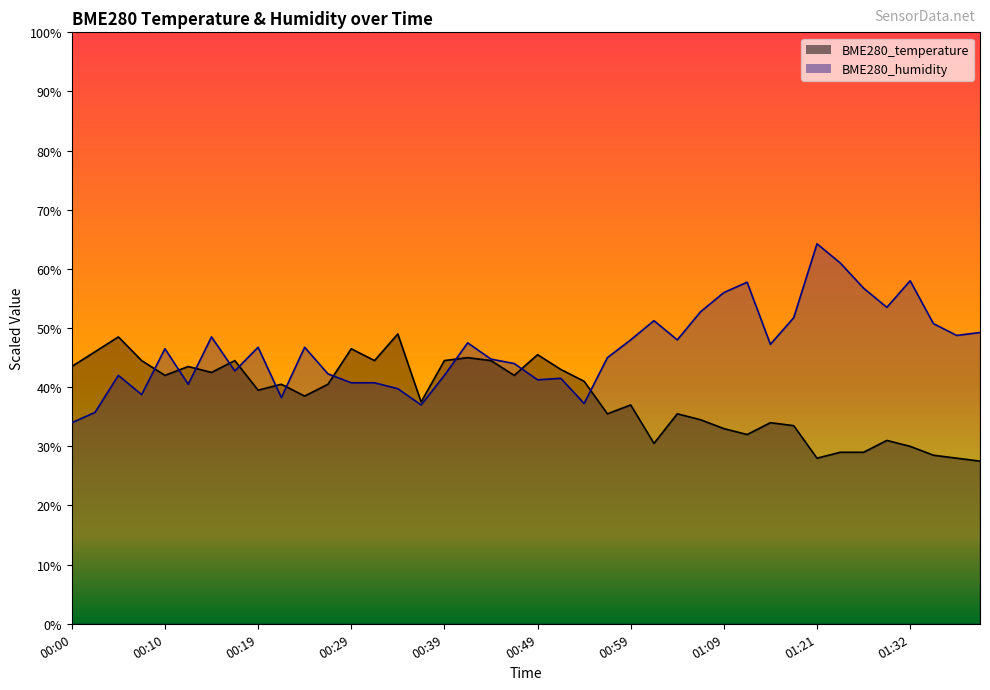

Reading left to right, list all the values displayed in this chart.

BME280_temperature: 43.5	46.0	48.5	44.5	42.0	43.5	42.5	44.5	39.5	40.5	38.5	40.5	46.5	44.5	49.0	37.5	44.5	45.0	44.5	42.0	45.5	43.0	41.0	35.5	37.0	30.5	35.5	34.5	33.0	32.0	34.0	33.5	28.0	29.0	29.0	31.0	30.0	28.5	28.0	27.5
BME280_humidity: 34.0	35.8	42.0	38.7	46.5	40.5	48.5	42.7	46.8	38.3	46.8	42.2	40.7	40.7	39.8	37.0	42.0	47.5	44.8	44.0	41.3	41.5	37.2	45.0	48.0	51.2	48.0	52.7	56.0	57.8	47.3	51.7	64.2	61.0	56.7	53.5	58.0	50.8	48.8	49.2